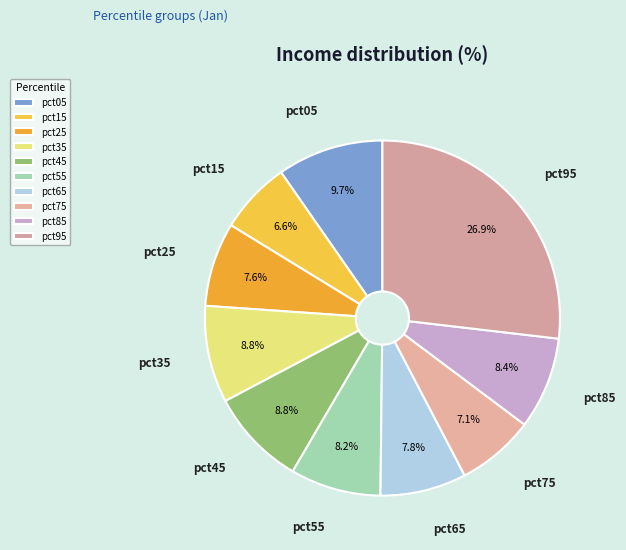

To the nearest percent, what is the difference between the largest and smallest slice percentages?

20%